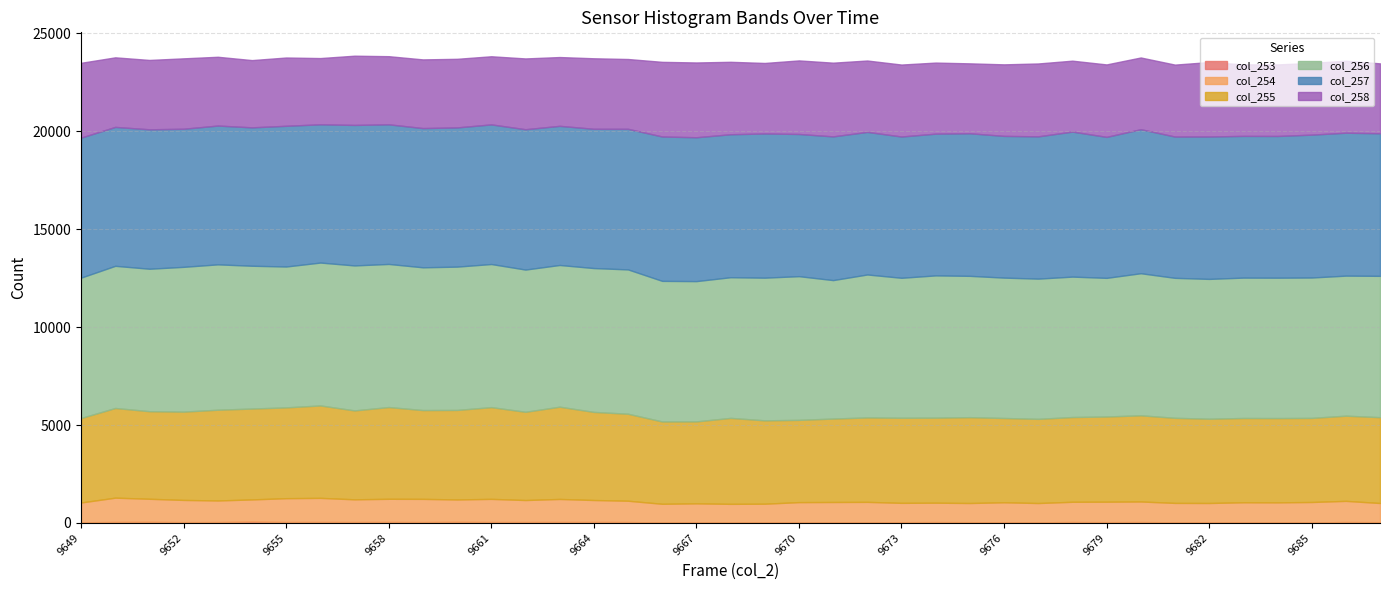

True or false: col_258 and col_255 intersect in this chart.

False